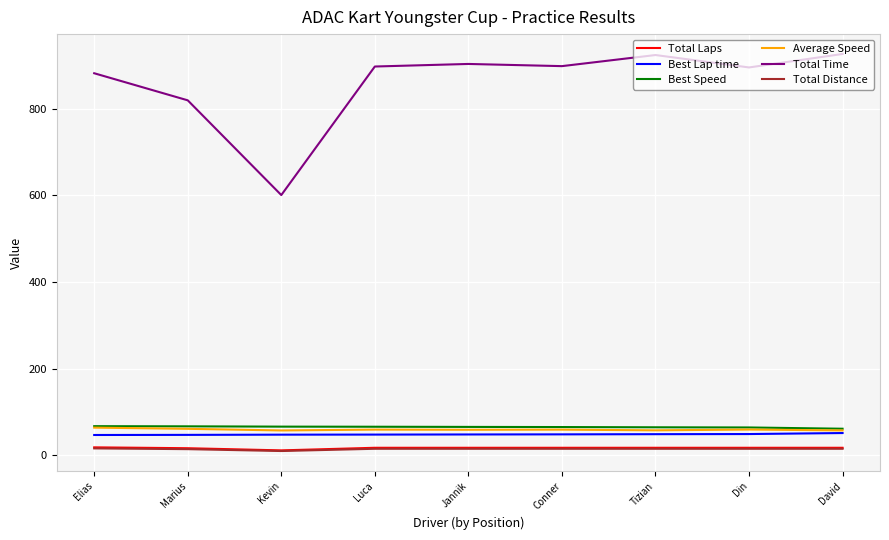

Which series has the largest range (max minus min)?

Total Time